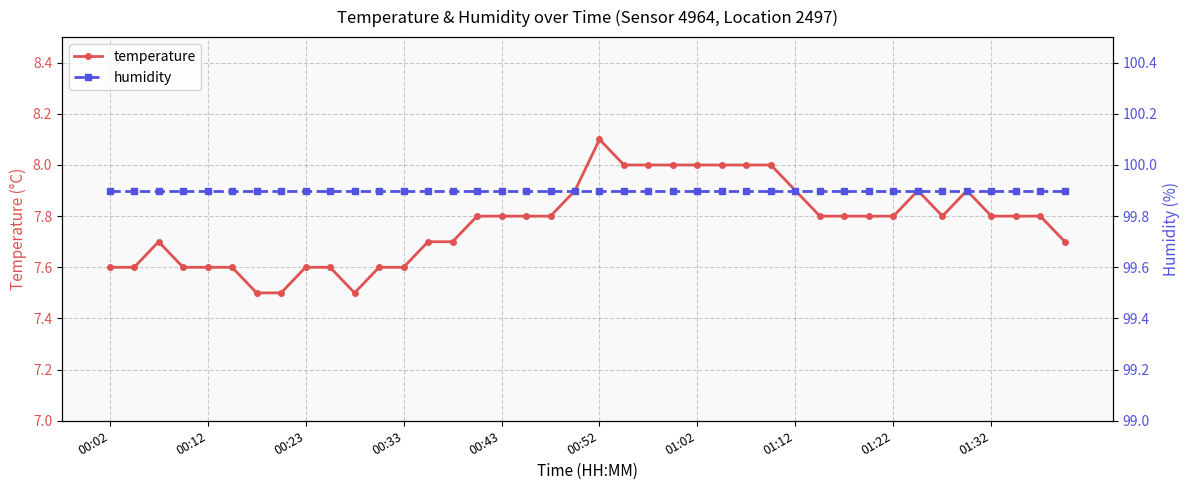

True or false: humidity has a value of 171.6 at 00:02.

False